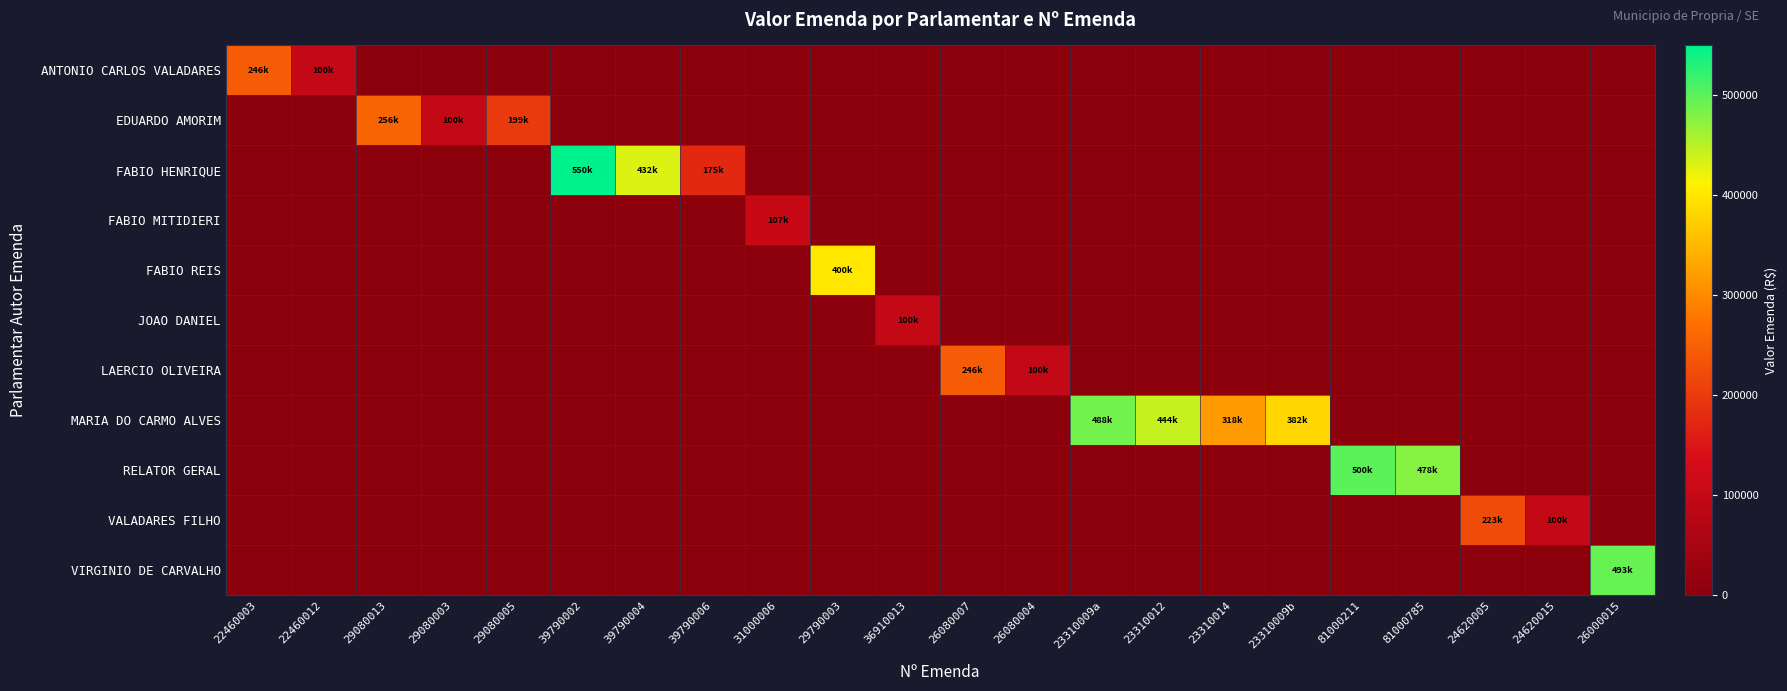

What is the spread (max minus min) of values at 29790003?

400000.0